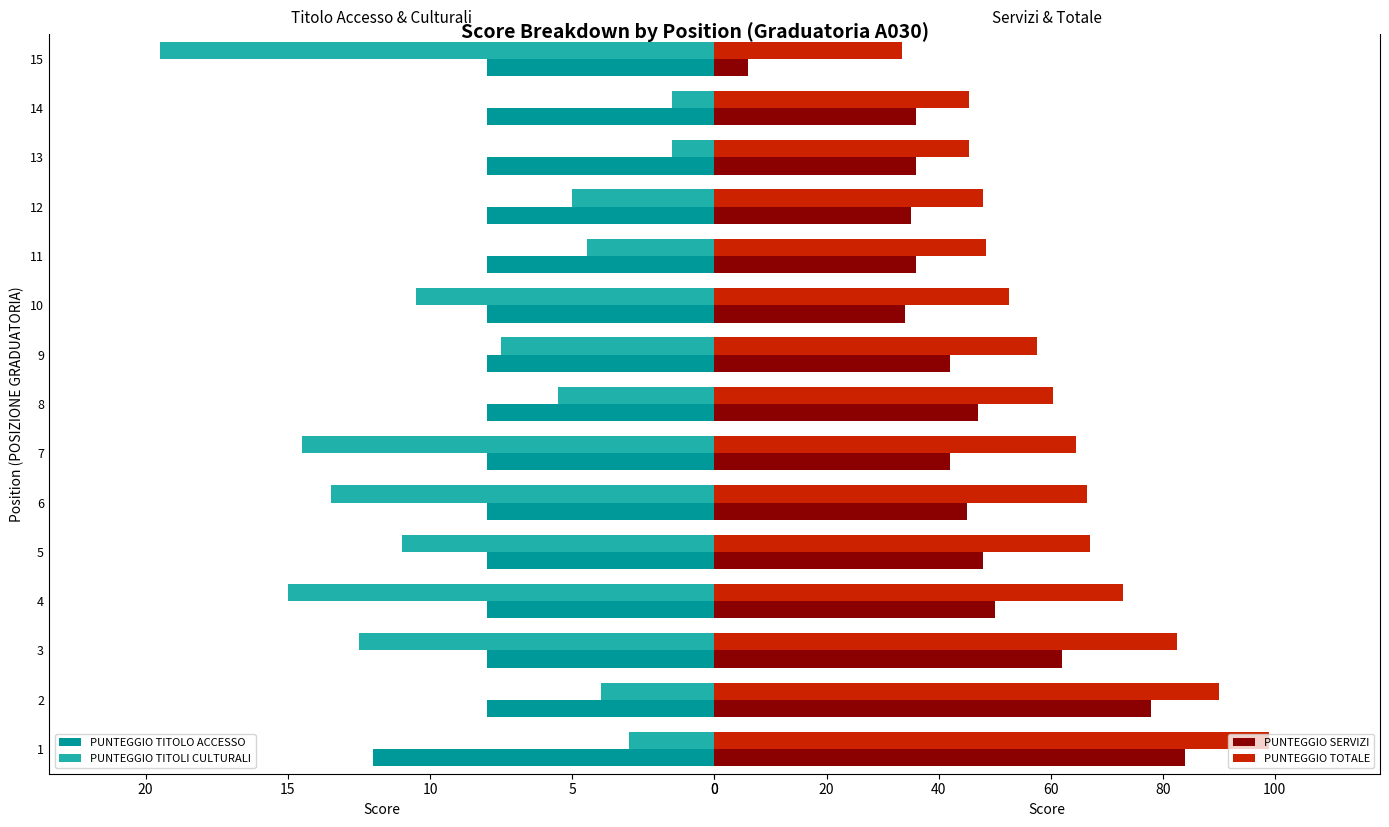

What is the maximum value for PUNTEGGIO TOTALE?

99.0